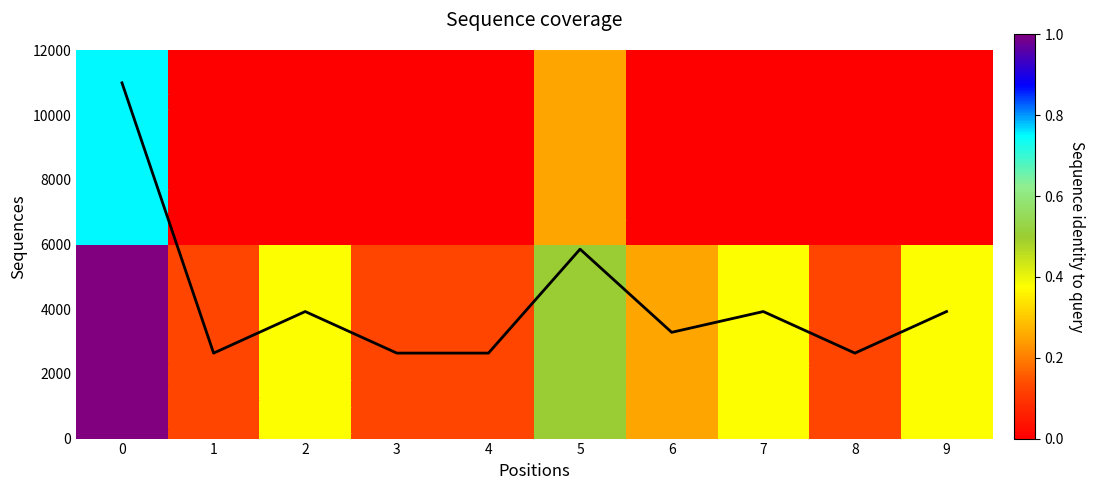

What is the sum of the coverage_line values at 5 and 8?

8500.0